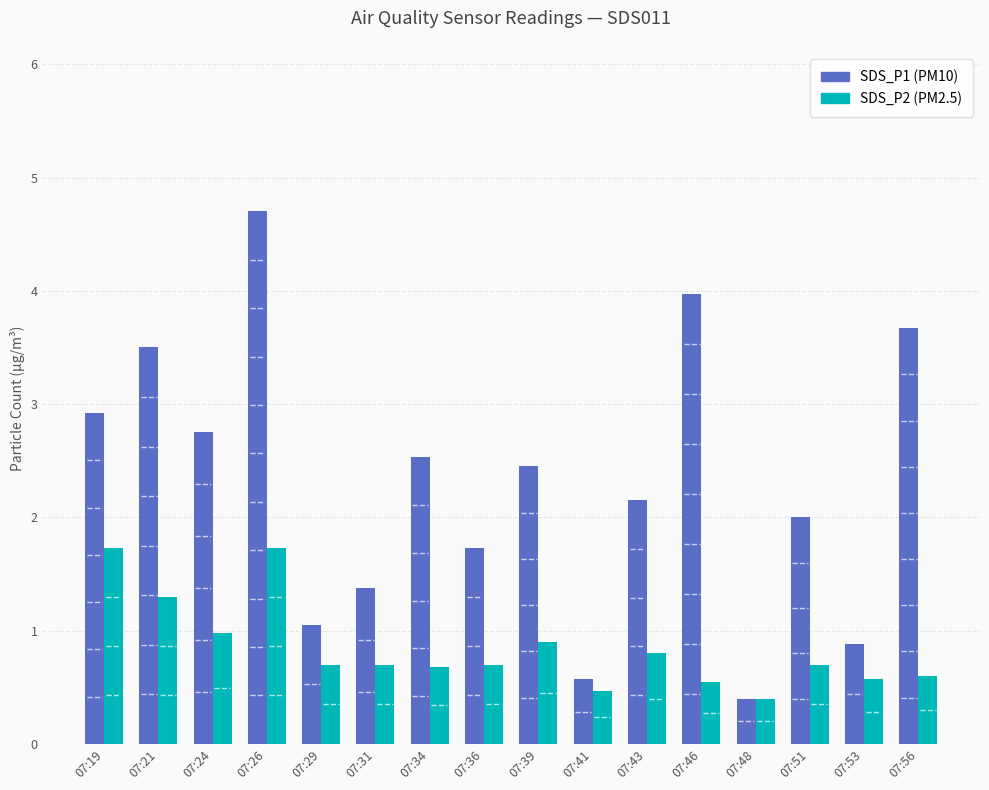

What is the total value across all series at 07:34?

3.2